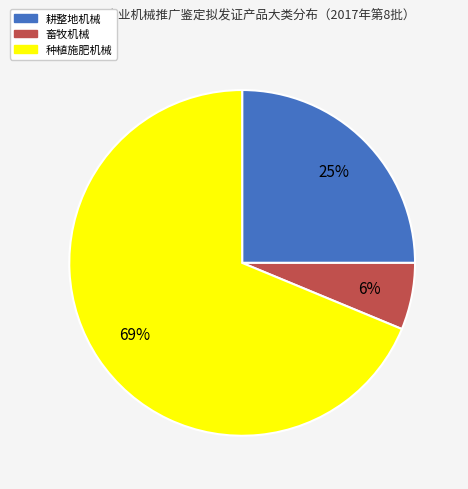

Combined, do 耕整地机械 and 畜牧机械 account for over 50%?

No